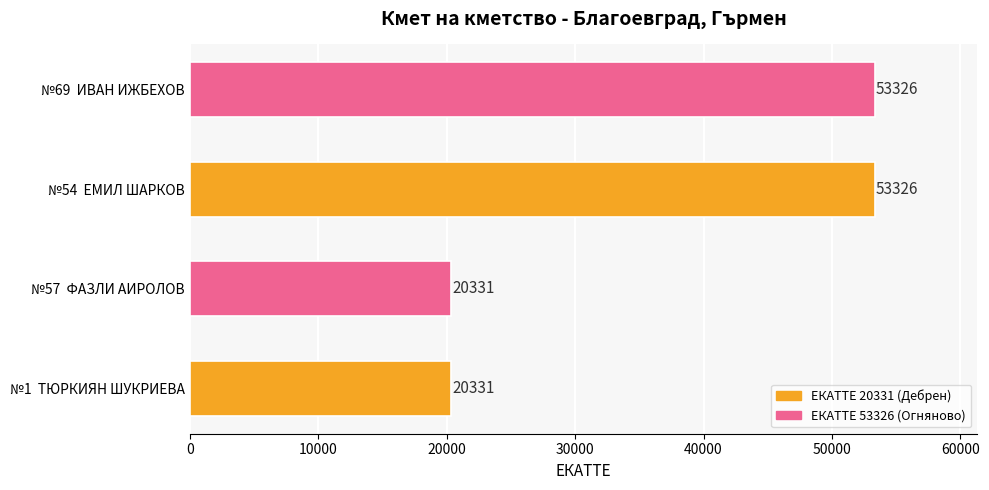

Does the chart contain any negative values?

No